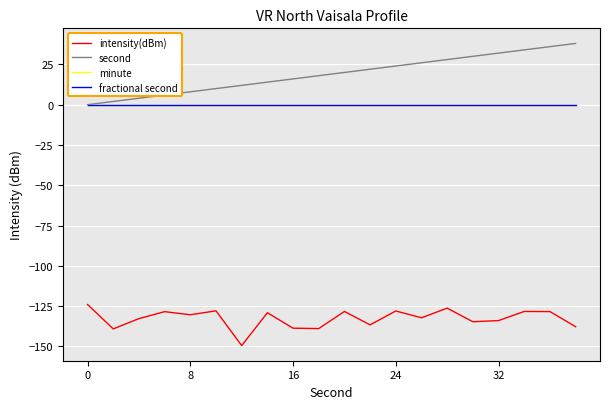

True or false: fractional second and intensity(dBm) cross at least once.

False